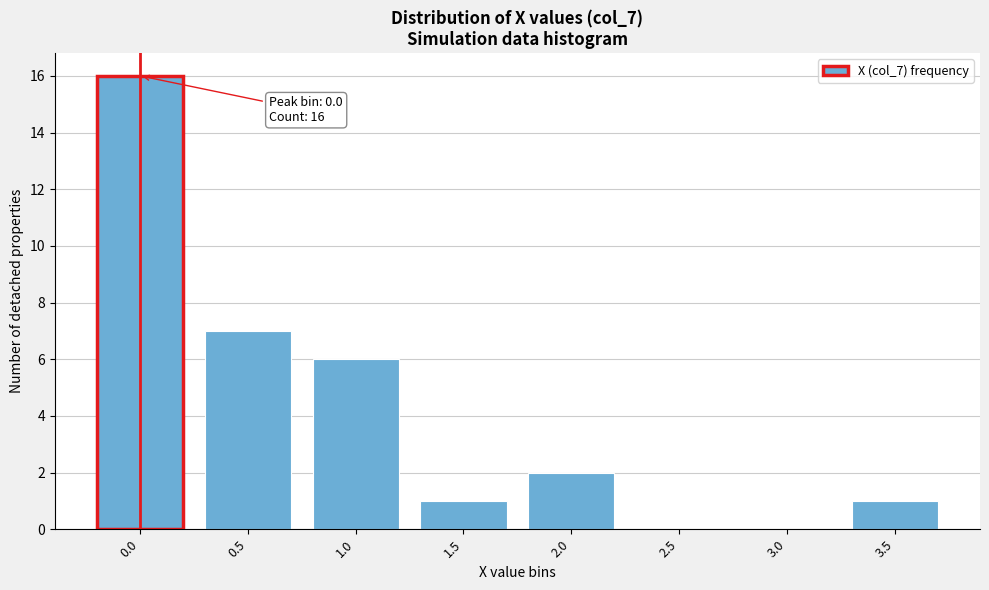

Reading left to right, what are all the values shown in this chart?

0.0=16	0.5=7	1.0=6	1.5=1	2.0=2	2.5=0	3.0=0	3.5=1